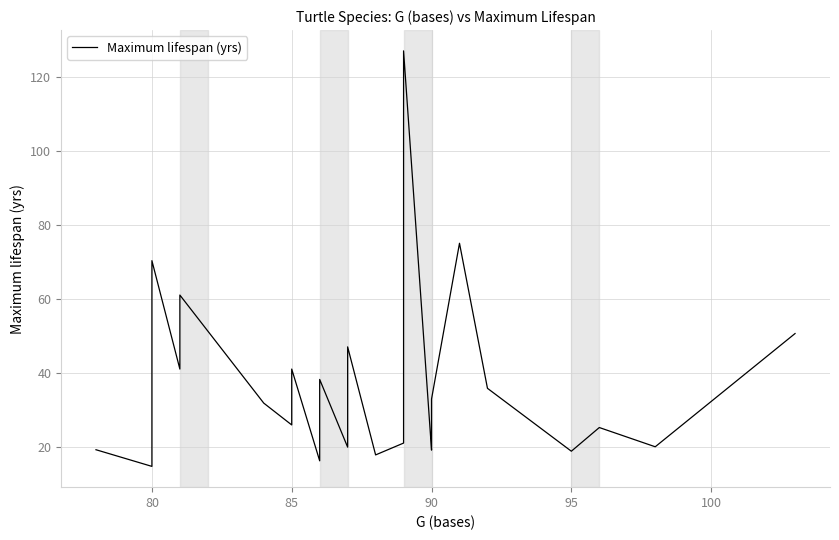

What is the difference between the maximum and minimum values?

112.3